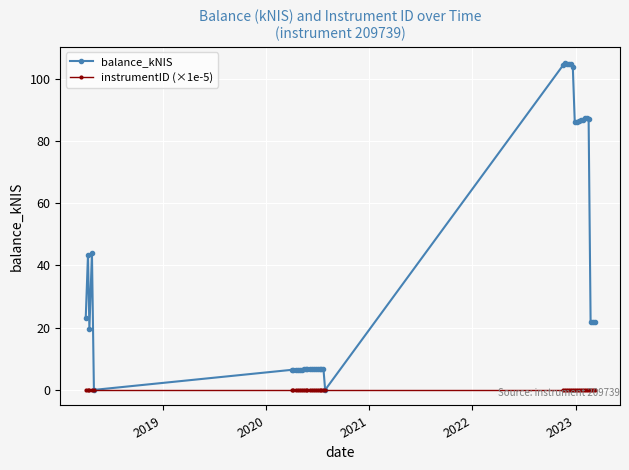

How many intersections are there between balance_kNIS and instrumentID (×1e-5)?

4